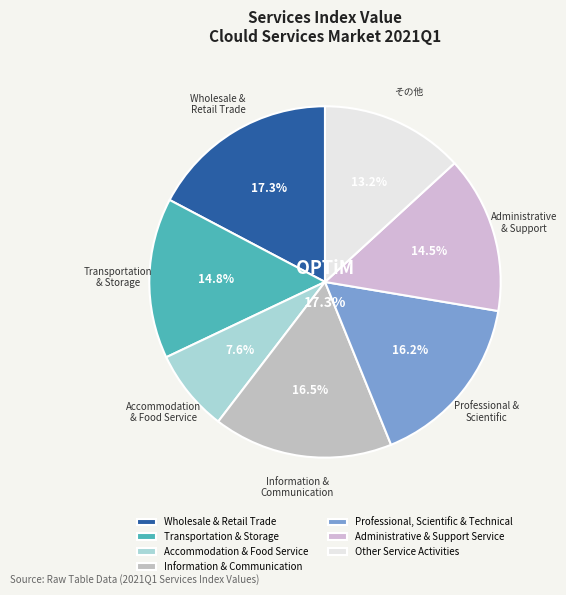

Is there any slice that represents more than half of the pie?

No